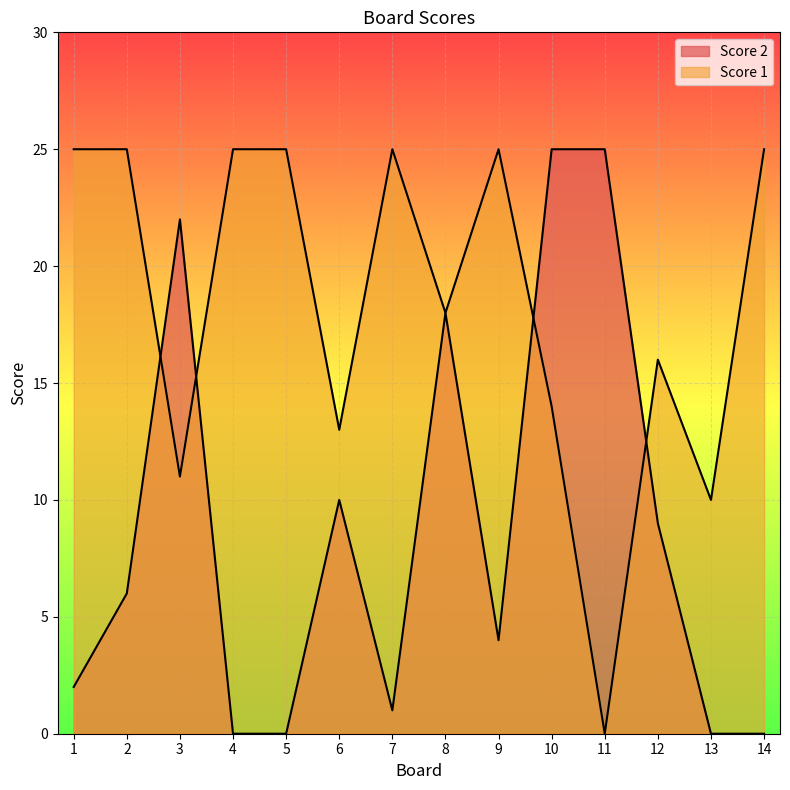

Is the value of Score 1 at 8 greater than the value of Score 2 at 12?

Yes